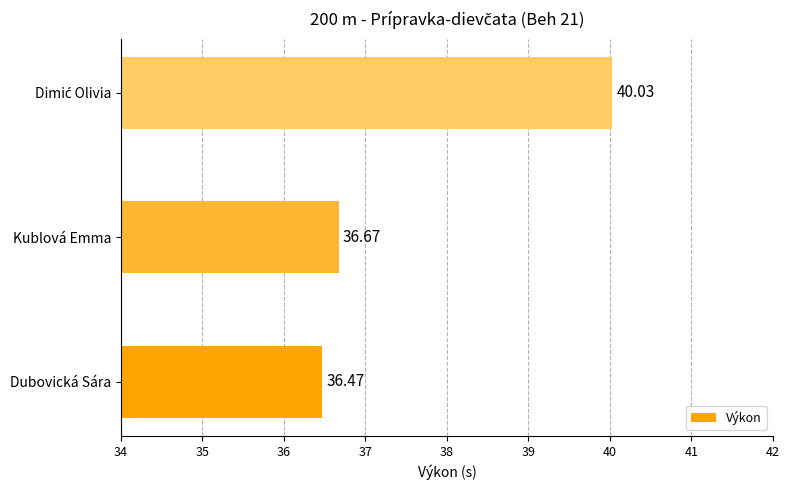

Which label corresponds to the smallest value in the chart?

Dubovická Sára